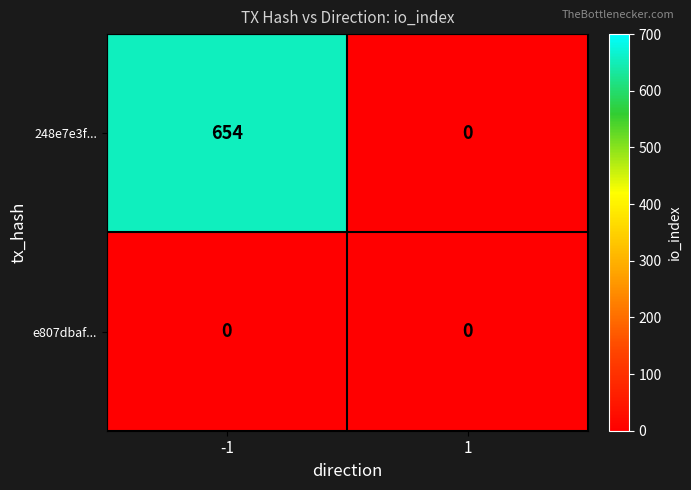

Which series has the largest total across all categories?

248e7e3f...